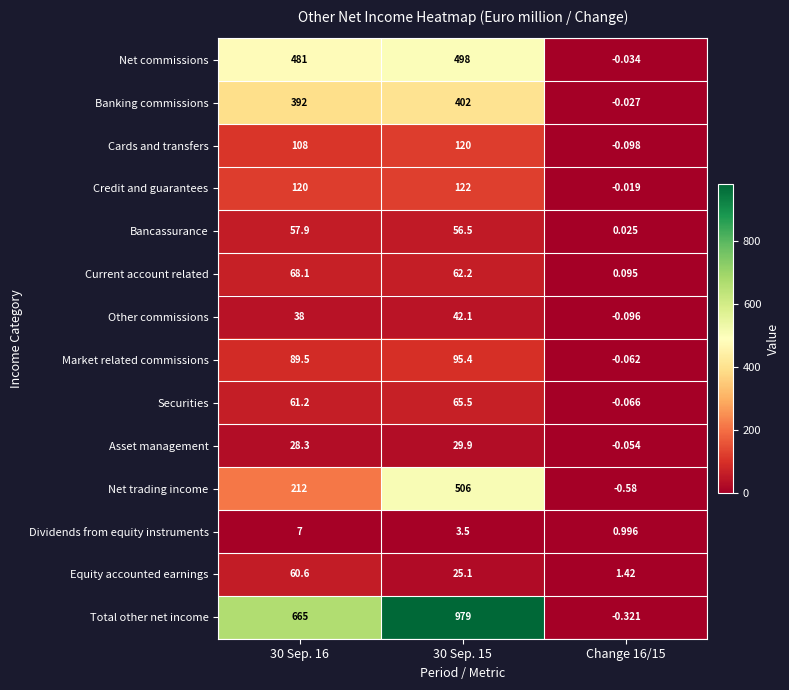

Rank the series by their maximum value, from highest to lowest.

Total other net income, Net trading income, Net commissions, Banking commissions, Credit and guarantees, Cards and transfers, Market related commissions, Current account related, Securities, Equity accounted earnings, Bancassurance, Other commissions, Asset management, Dividends from equity instruments